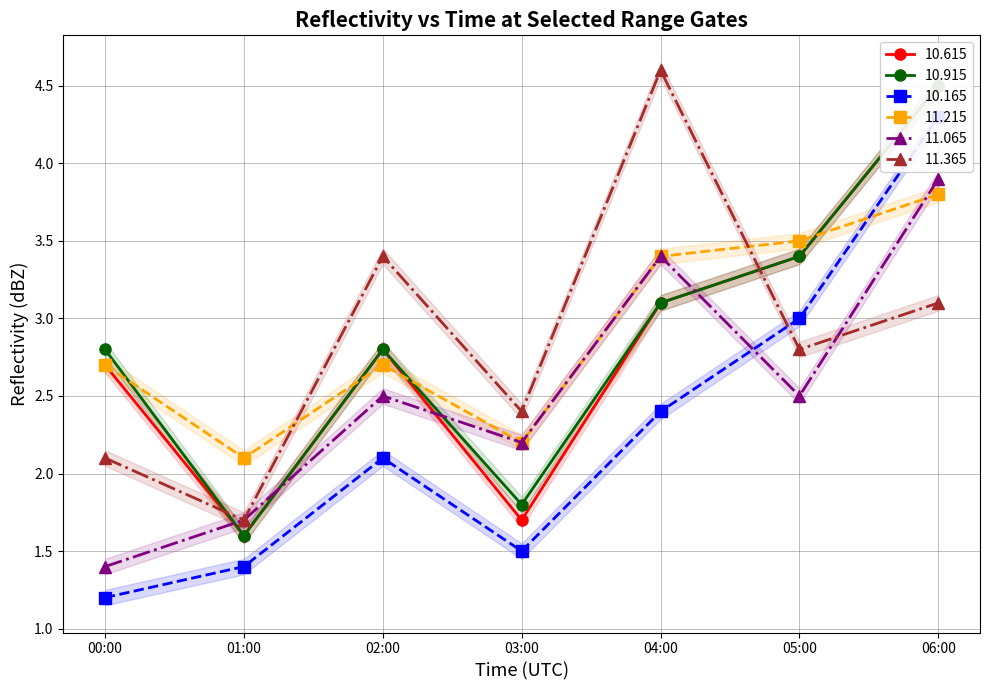

At how many categories does at least one series exceed 3?

4